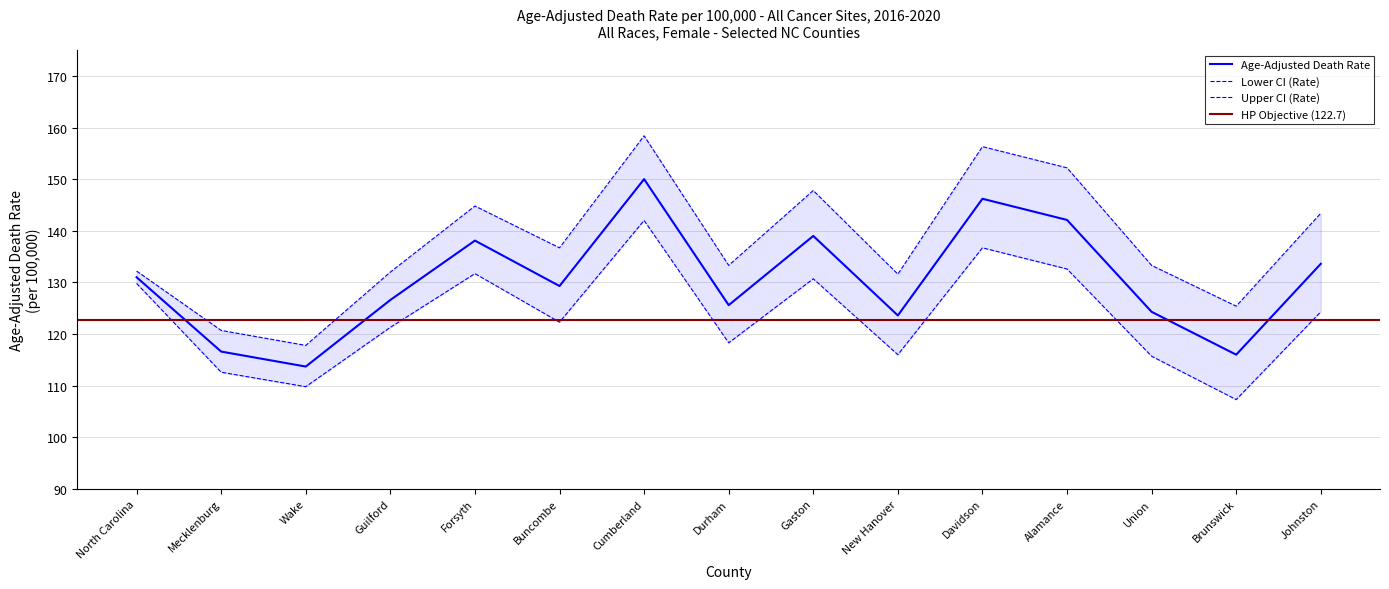

The value of Age-Adjusted Death Rate at Gaston is 224.6. True or false?

False